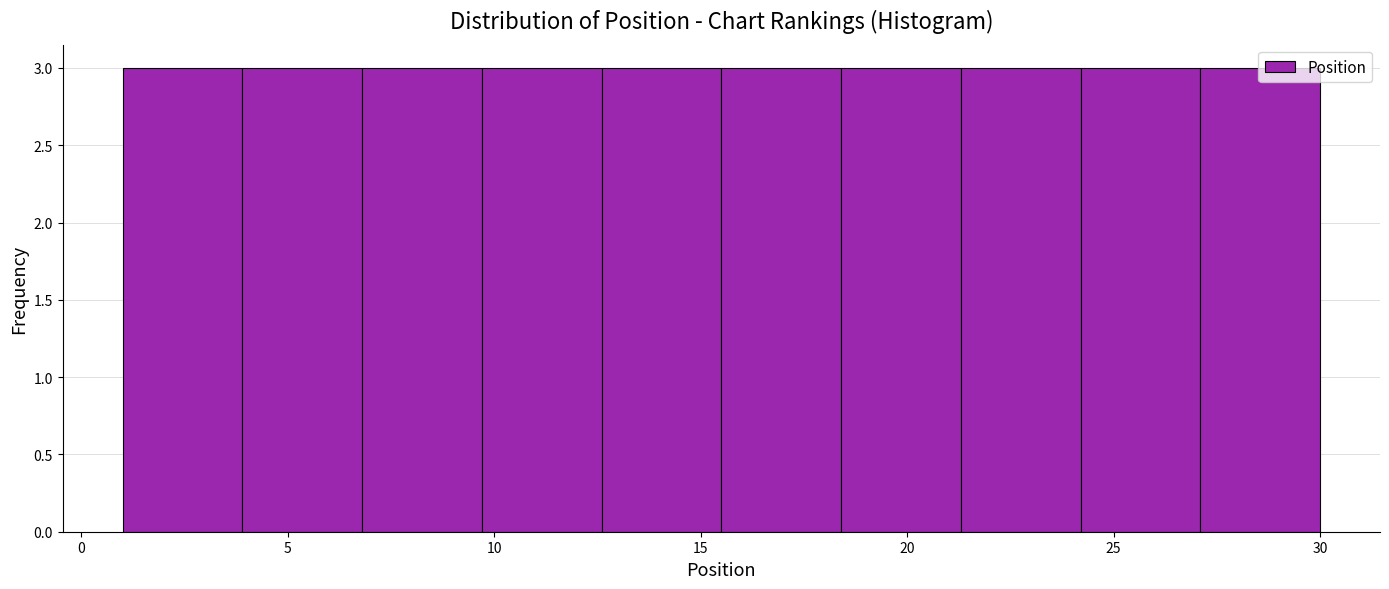

Reading left to right, list every bar in this chart as the range it spans on the x-axis followed by its height. Neither the bar edges nor the heights are printed on the chart, so give them approximately, as read against the axes.

1.0 to 3.9: 3
3.9 to 6.8: 3
6.8 to 9.7: 3
9.7 to 12.6: 3
12.6 to 15.5: 3
15.5 to 18.4: 3
18.4 to 21.3: 3
21.3 to 24.2: 3
24.2 to 27.1: 3
27.1 to 30.0: 3